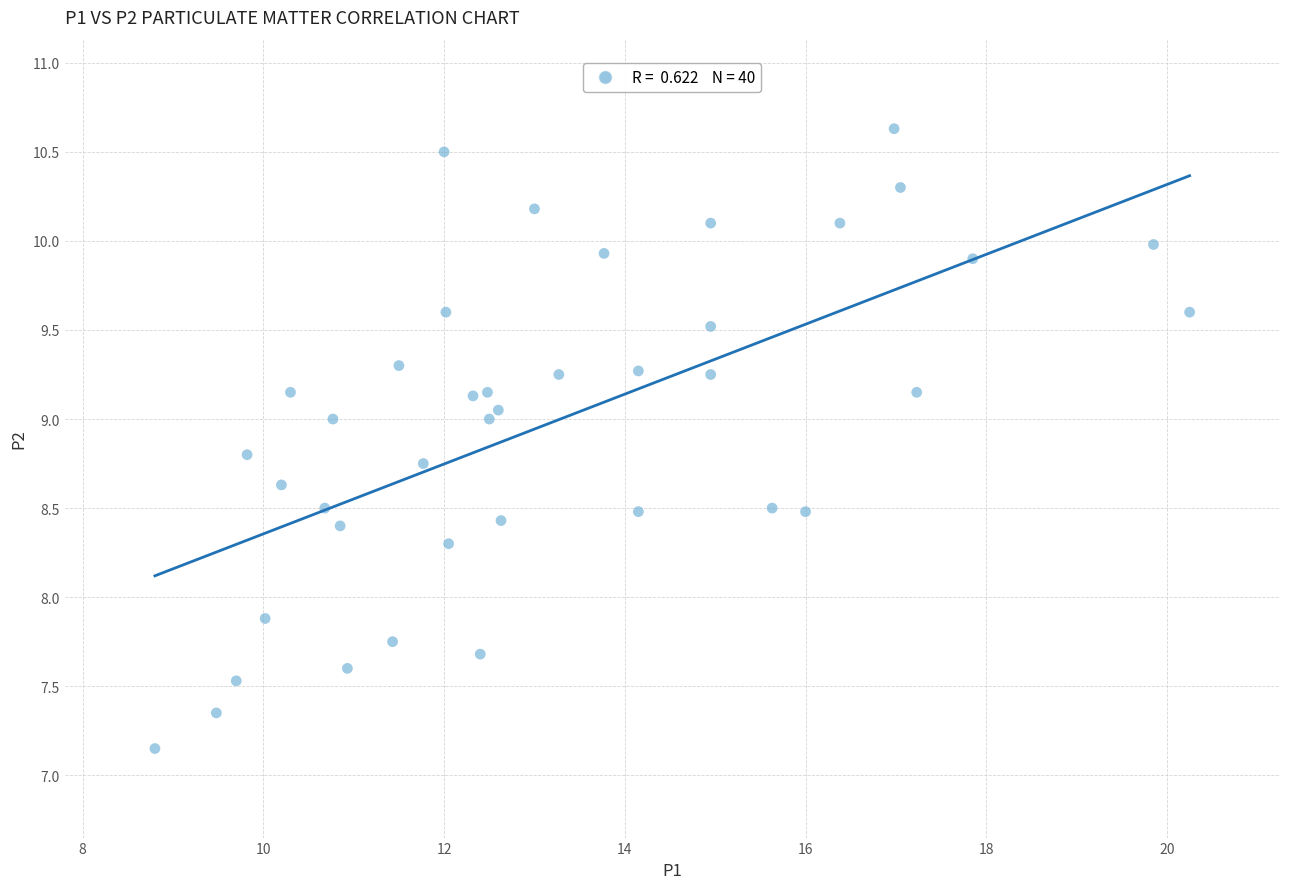

What Y value in the scatter plot is closest to 8?

7.9